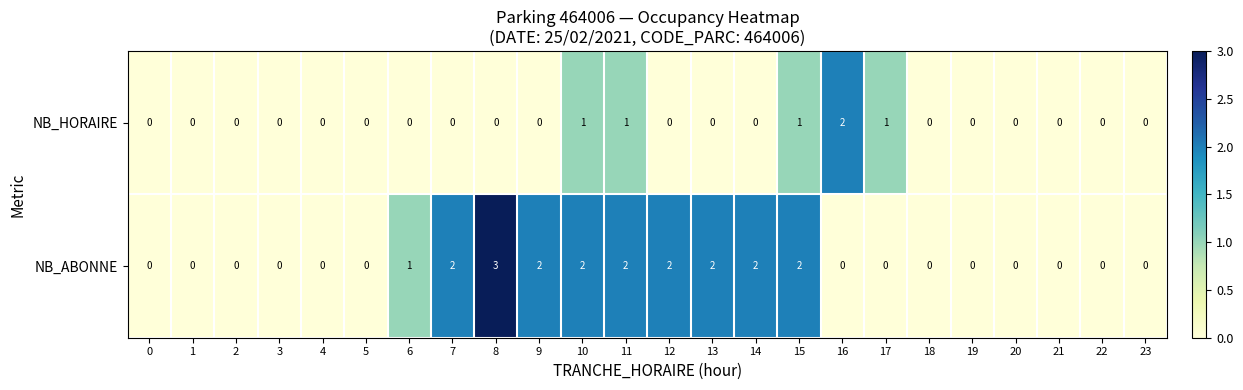

List the series in order of their overall mean, lowest first.

NB_HORAIRE, NB_ABONNE